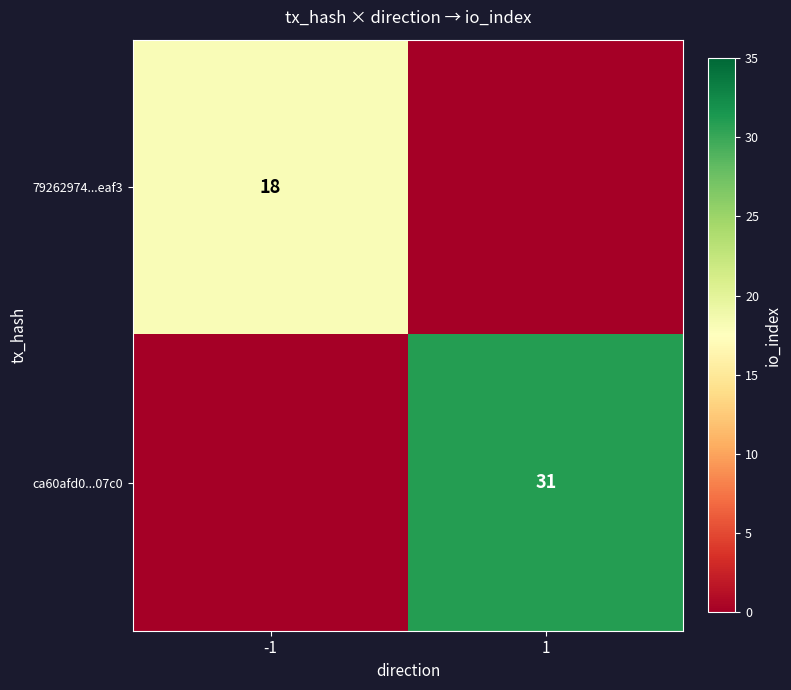

At 1, list the series in order from smallest to largest.

79262974...eaf3, ca60afd0...07c0